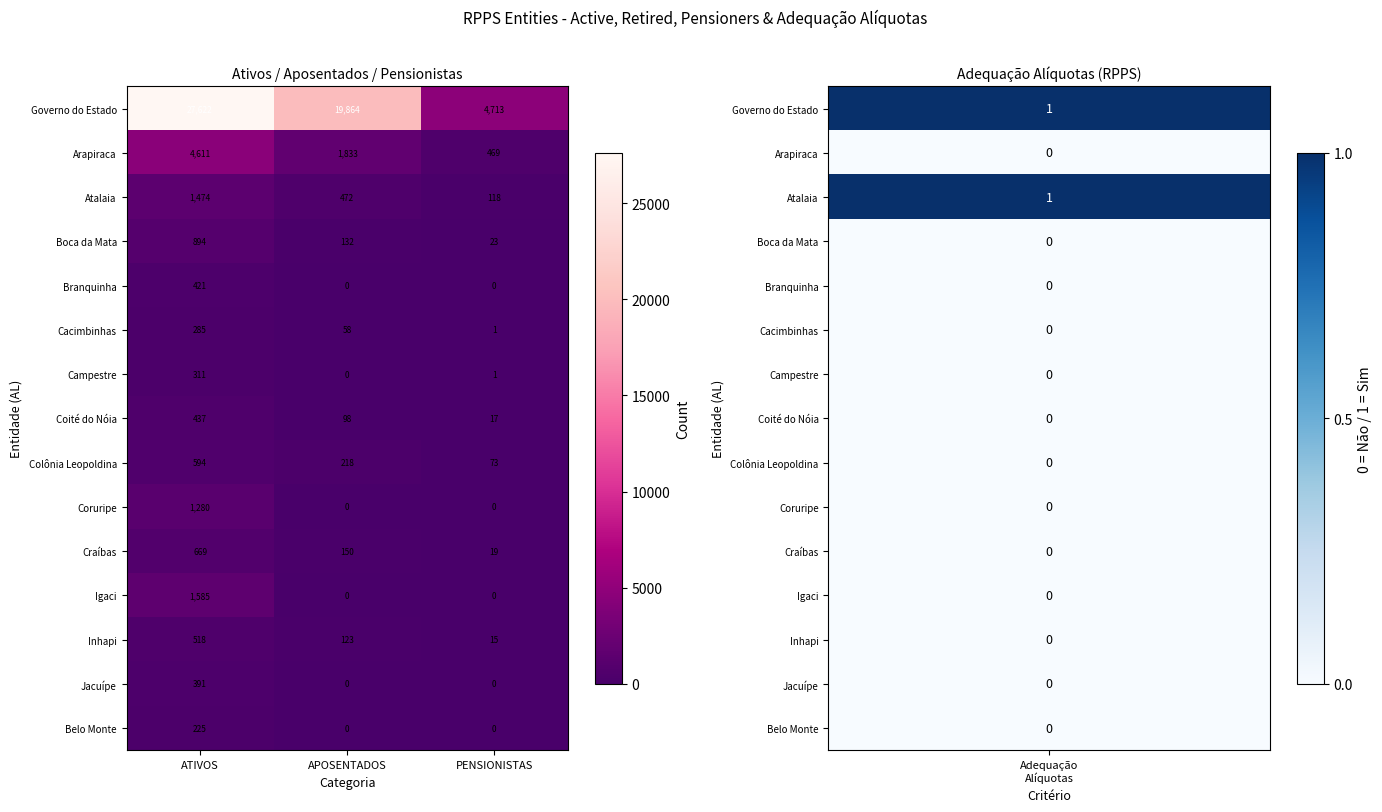

What value does the Governo do Estado series have at PENSIONISTAS?

4713